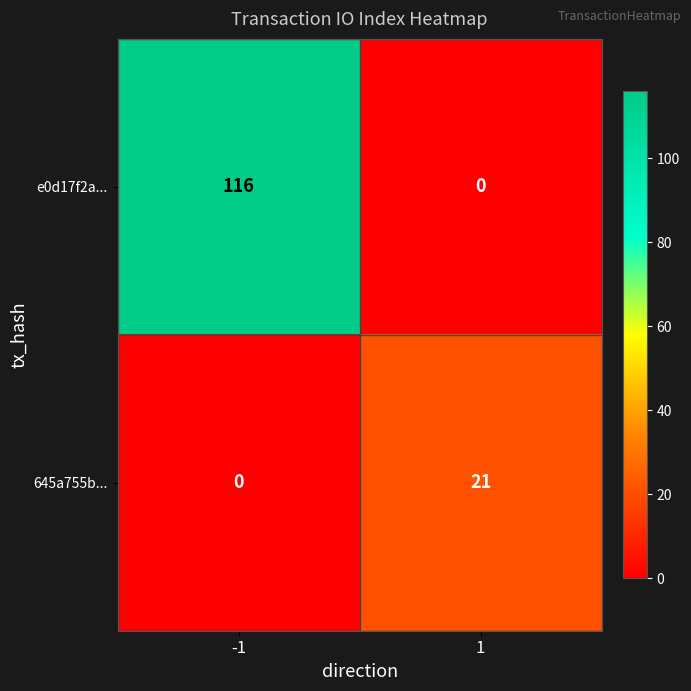

How many positive values does the 645a755b... series have?

1